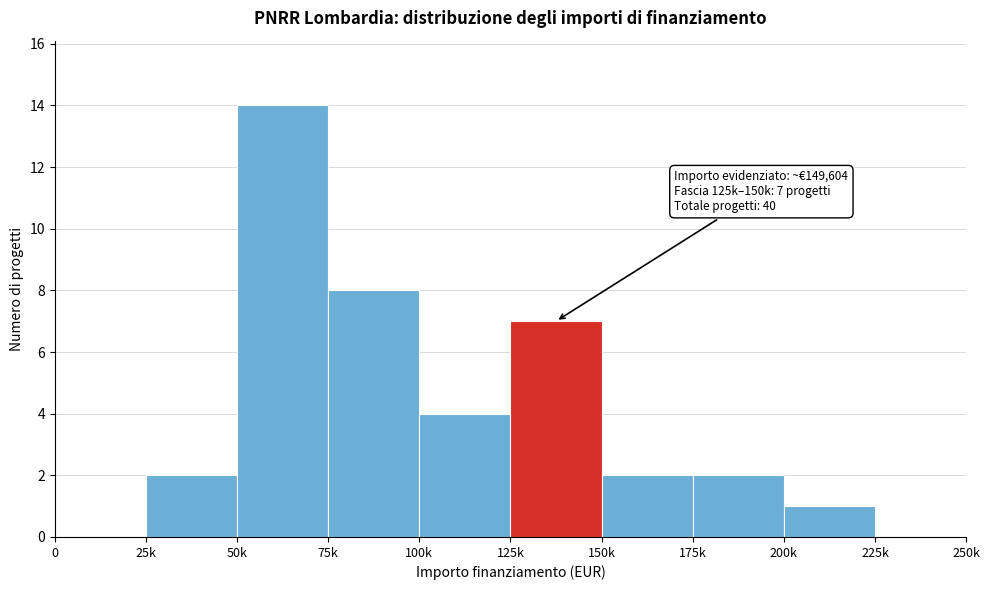

Reading right to left, list all the values displayed in this chart.

225k=0	200k=1	175k=2	150k=2	125k=7	100k=4	75k=8	50k=14	25k=2	0=0